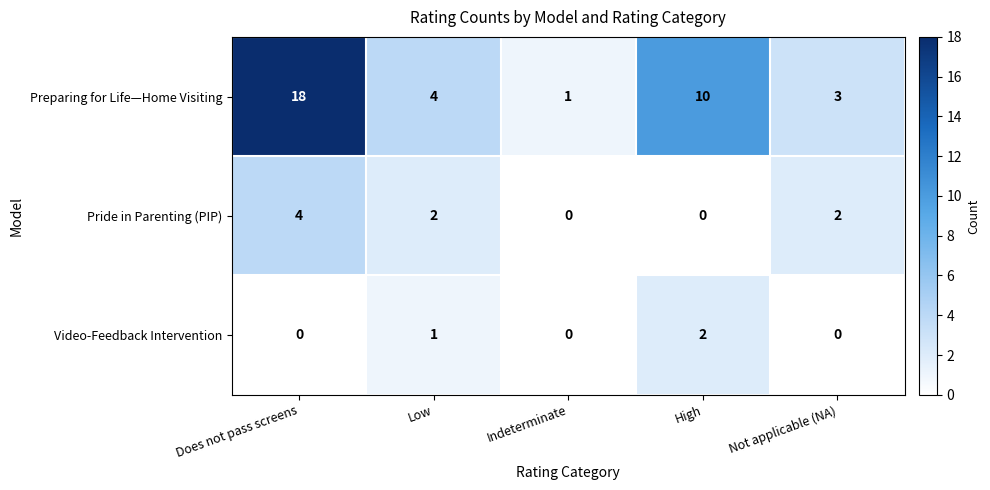

The value of Pride in Parenting (PIP) at Indeterminate is 0. True or false?

True